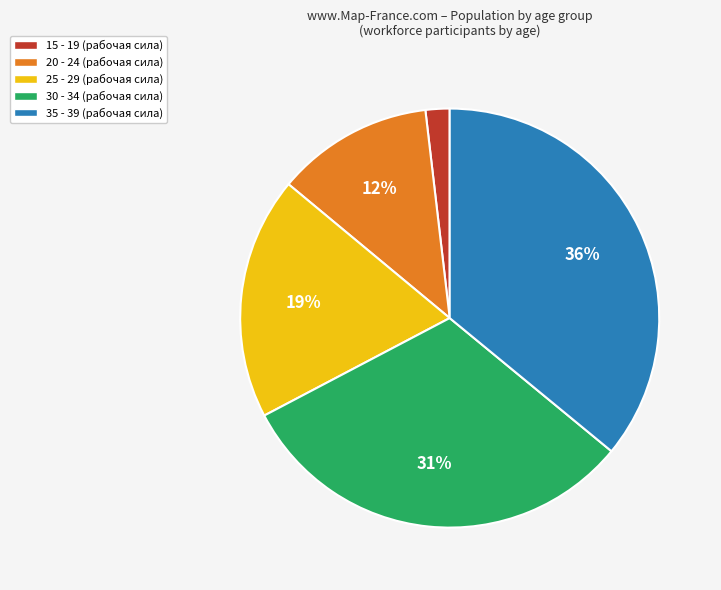

Rank the categories by value from lowest to highest.

15 - 19, 20 - 24, 25 - 29, 30 - 34, 35 - 39